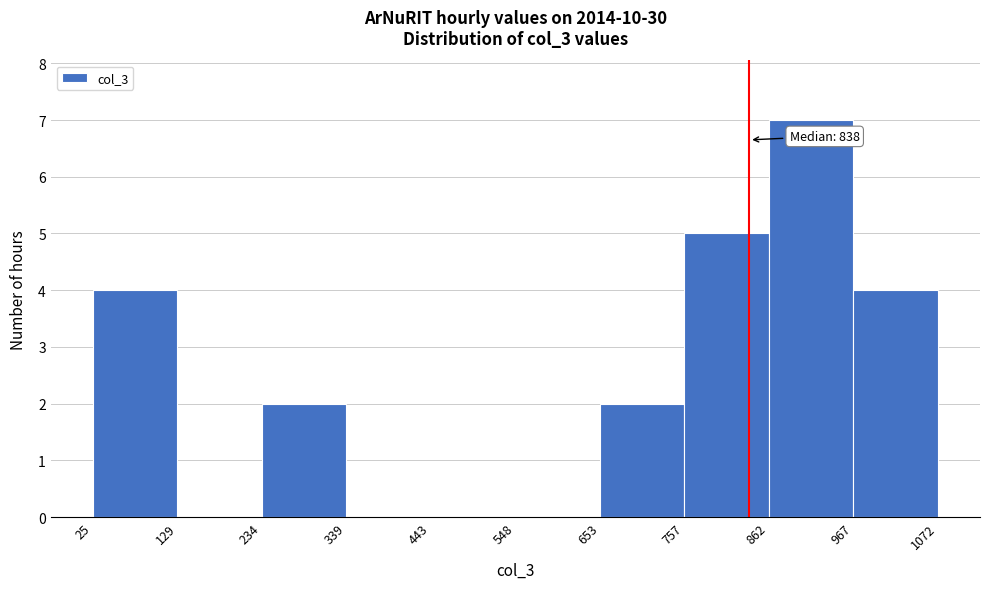

Which range on the x-axis has the tallest bar?

862 to 967